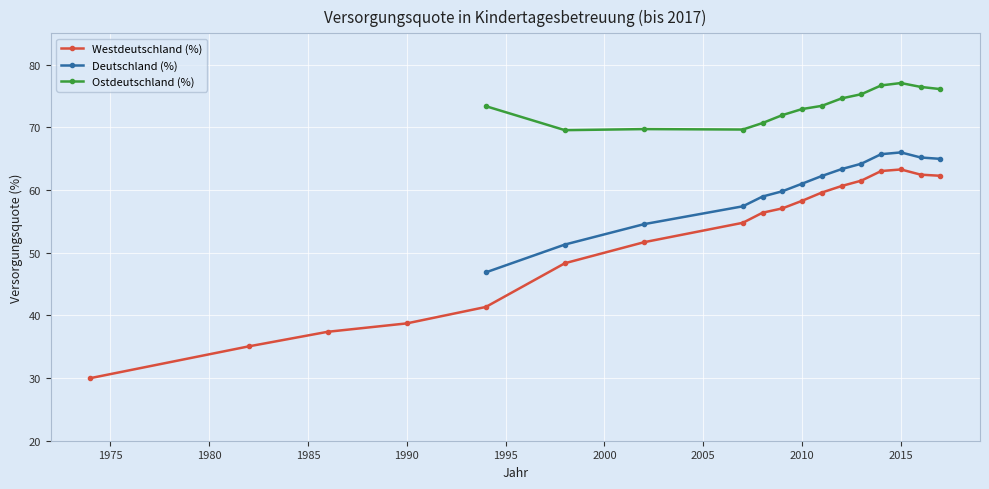

True or false: Deutschland (%) has a value of 61.0 at 2010.

True